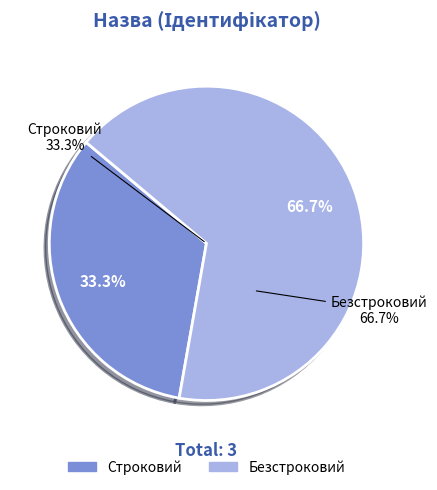

What is the change in value from Строковий to Безстроковий?

+1